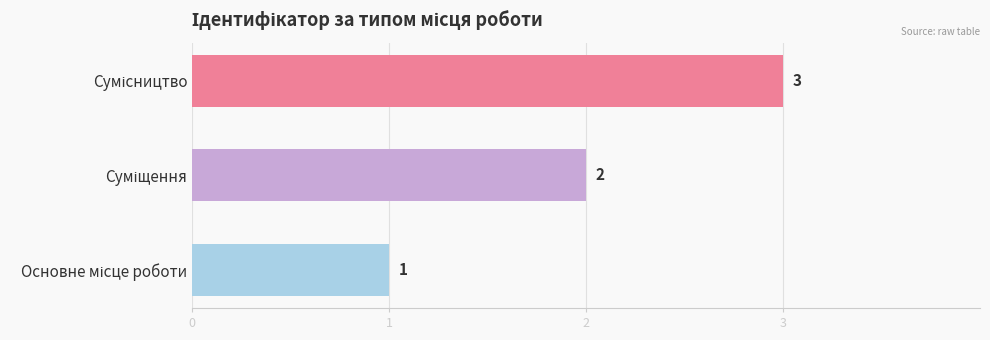

What is the greatest value displayed?

3